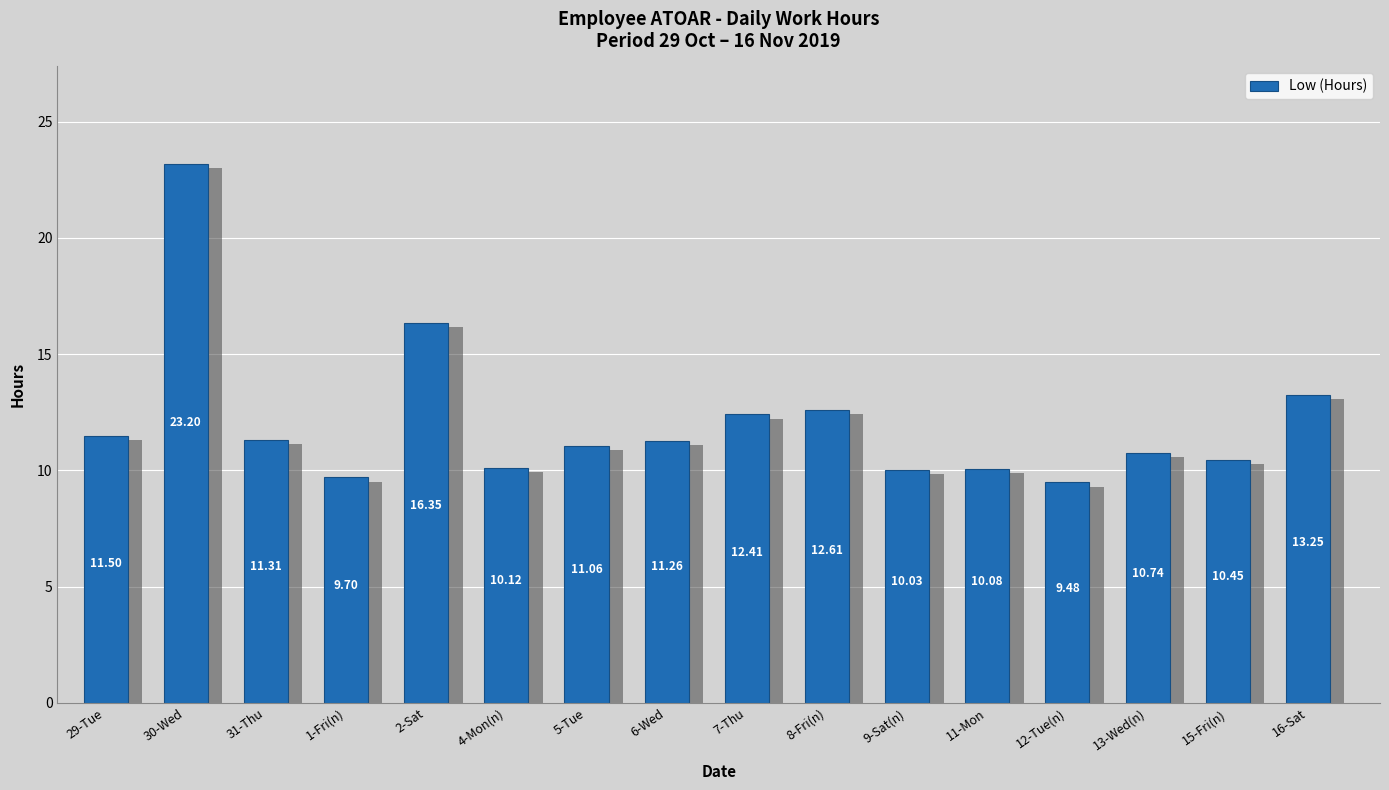

List the labels in order of value, largest first.

30-Wed, 2-Sat, 16-Sat, 8-Fri(n), 7-Thu, 29-Tue, 31-Thu, 6-Wed, 5-Tue, 13-Wed(n), 15-Fri(n), 4-Mon(n), 11-Mon, 9-Sat(n), 1-Fri(n), 12-Tue(n)